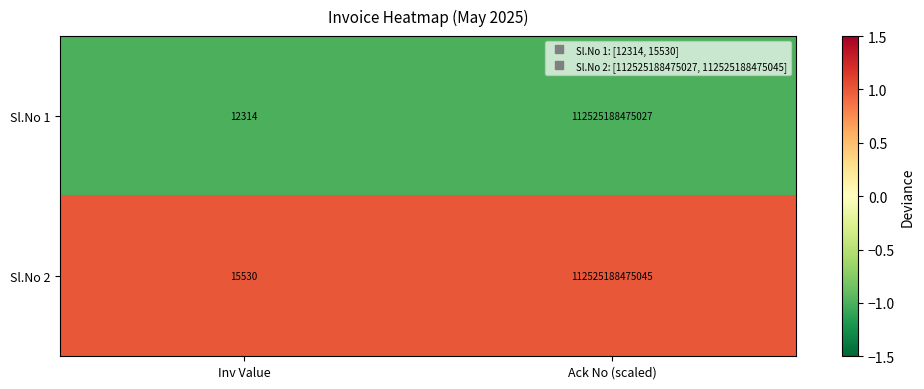

At which category is the sum across all series the highest?

Ack No (scaled)